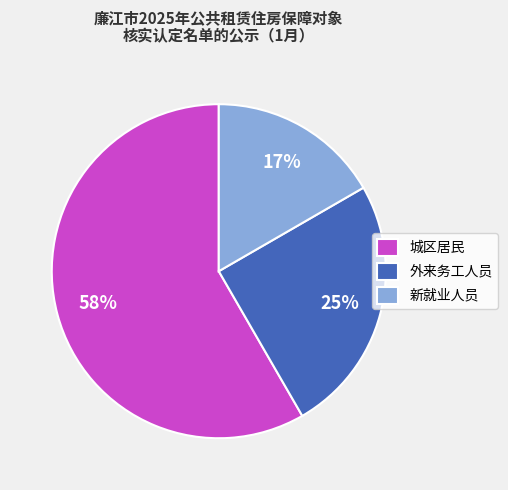

Is the sum of 城区居民 and 新就业人员 greater than half?

Yes